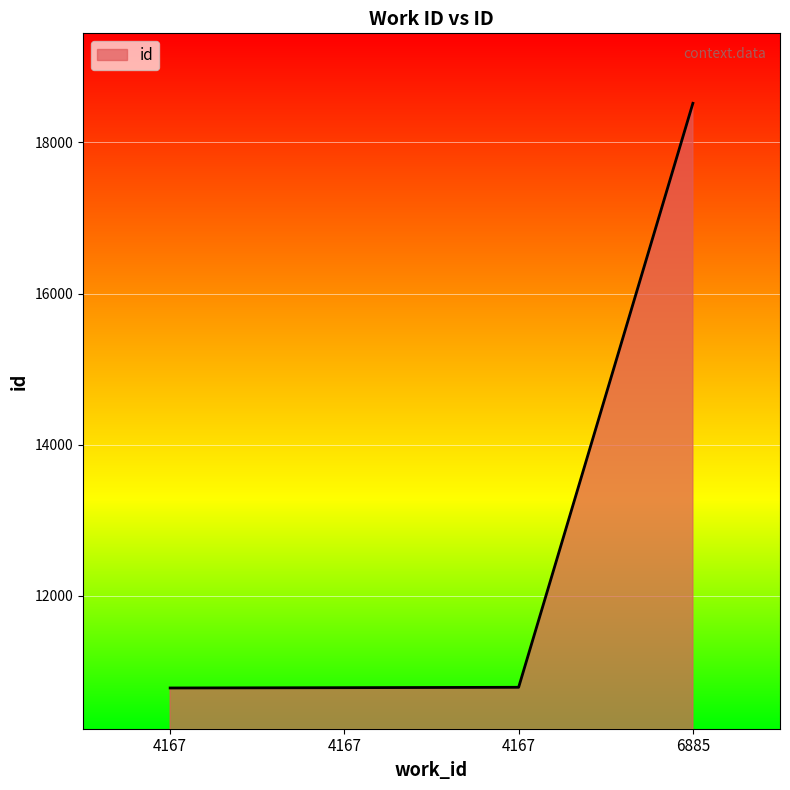

Is this an area chart (filled region under the line)?

Yes